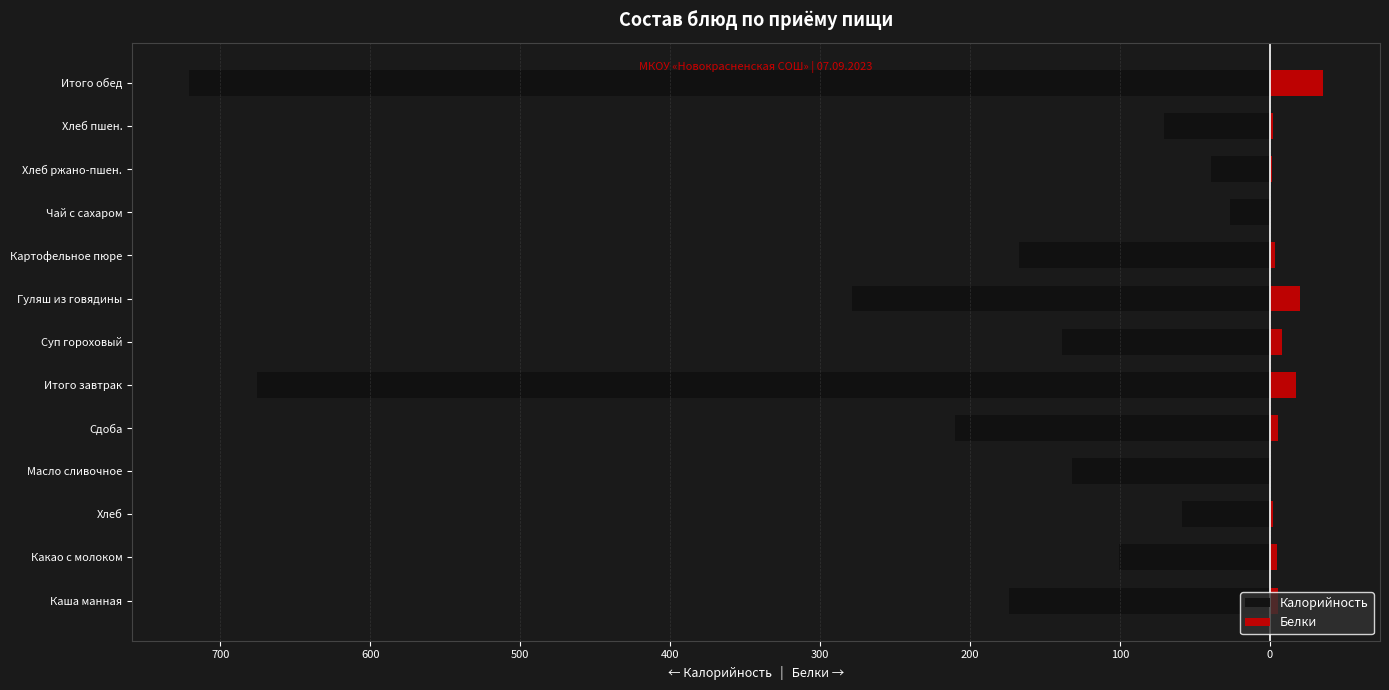

What is the difference between the second highest and second lowest values in the Калорийность series?

636.1